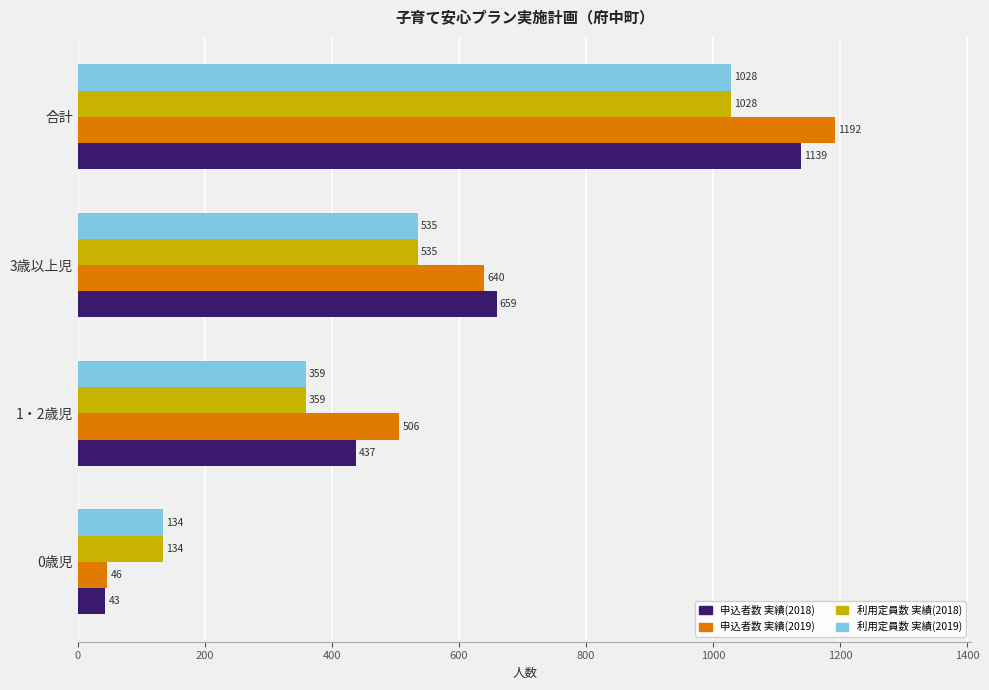

Read the 申込者数 実績(2018) value at 1・2歳児.

437